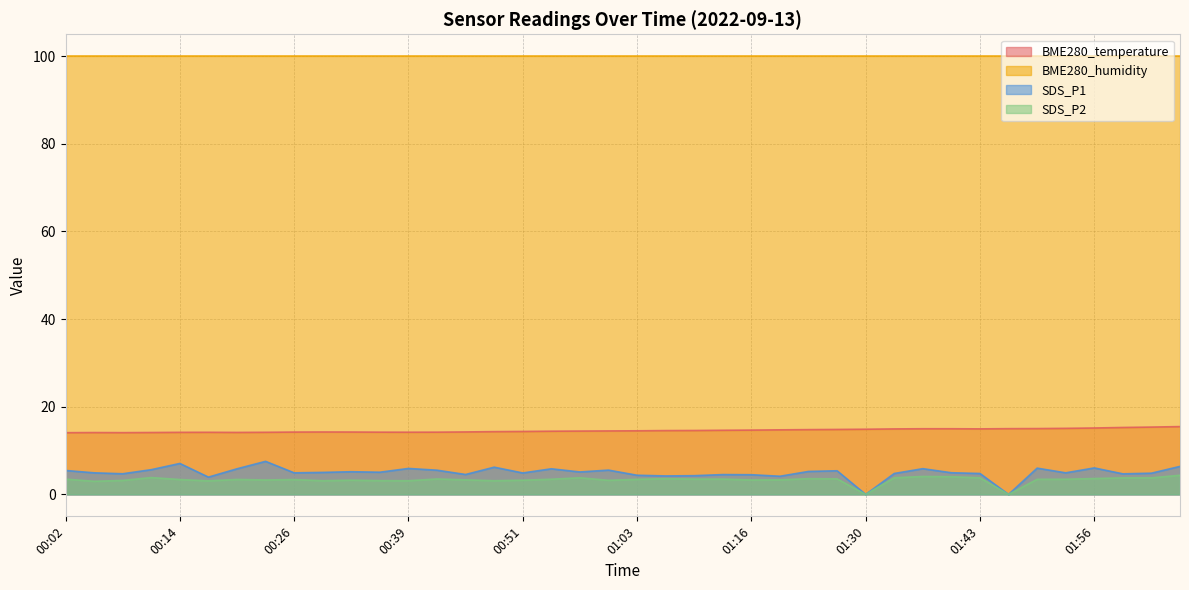

At which category does the chart reach its minimum across all series?

01:30